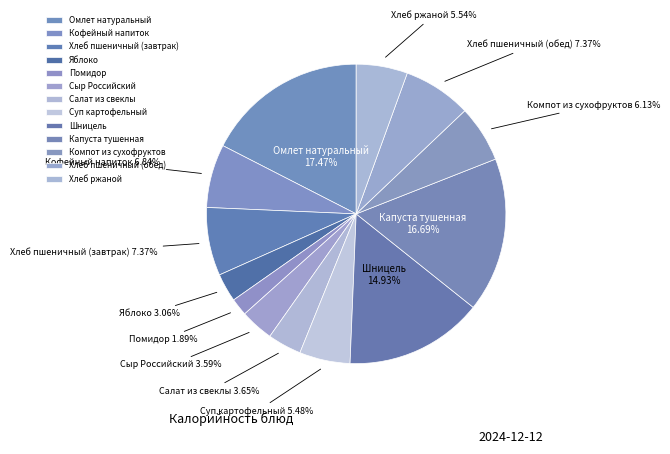

Approximately how many times larger is the value at Салат из свеклы compared to Компот из сухофруктов?

0.6